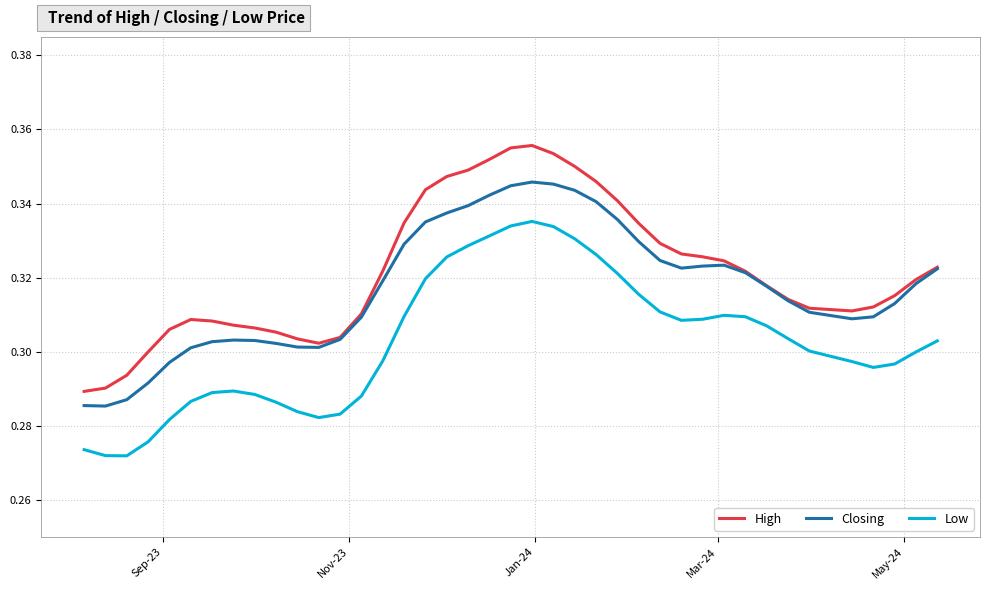

List the series in order of their overall mean, highest first.

High, Closing, Low